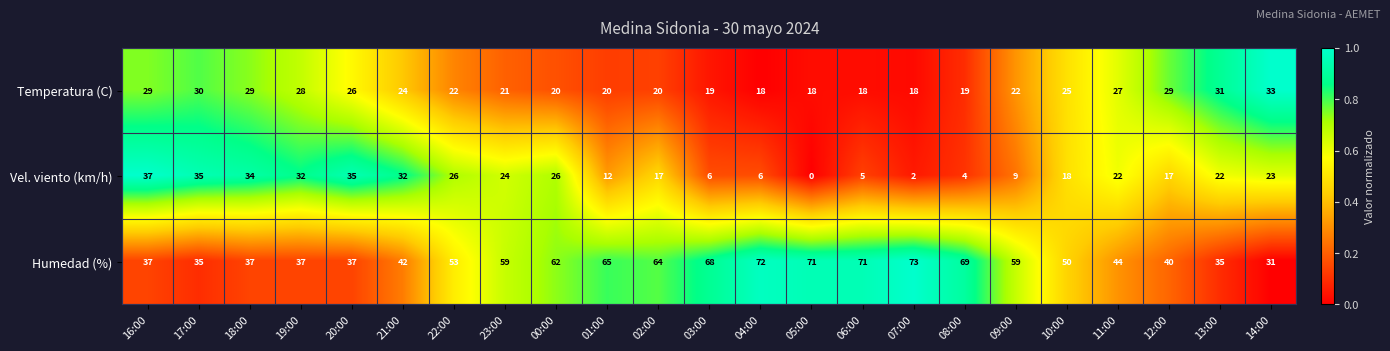

How many data points does each series have?

23